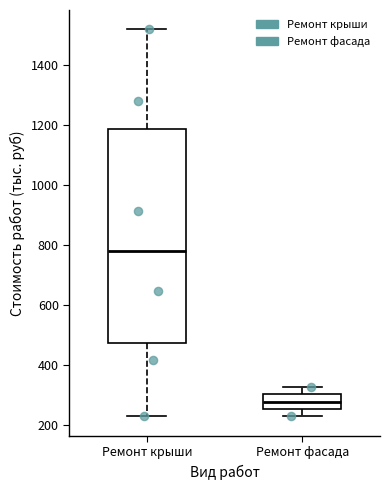

Where does the median line of the box for Ремонт крыши sit on the y-axis? The values are not printed on the chart, so give them approximately, as read against the axis.

780